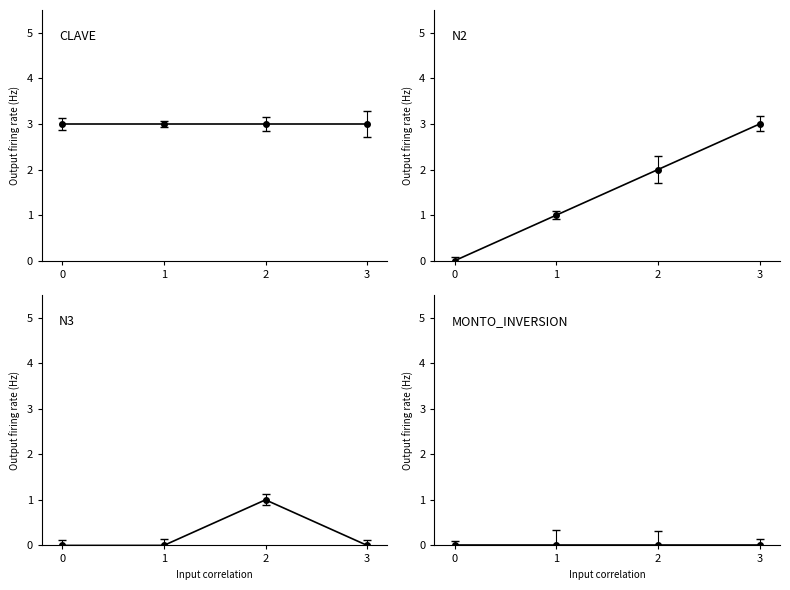

Does the chart have visible grid lines?

No